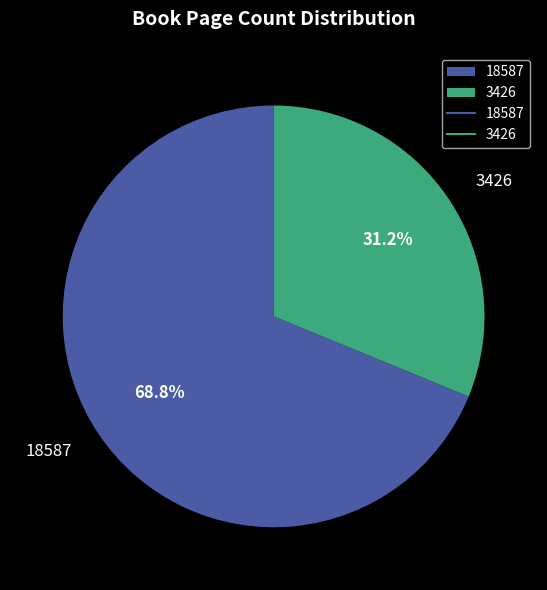

To the nearest percent, what is the difference between the largest and smallest slice percentages?

38%